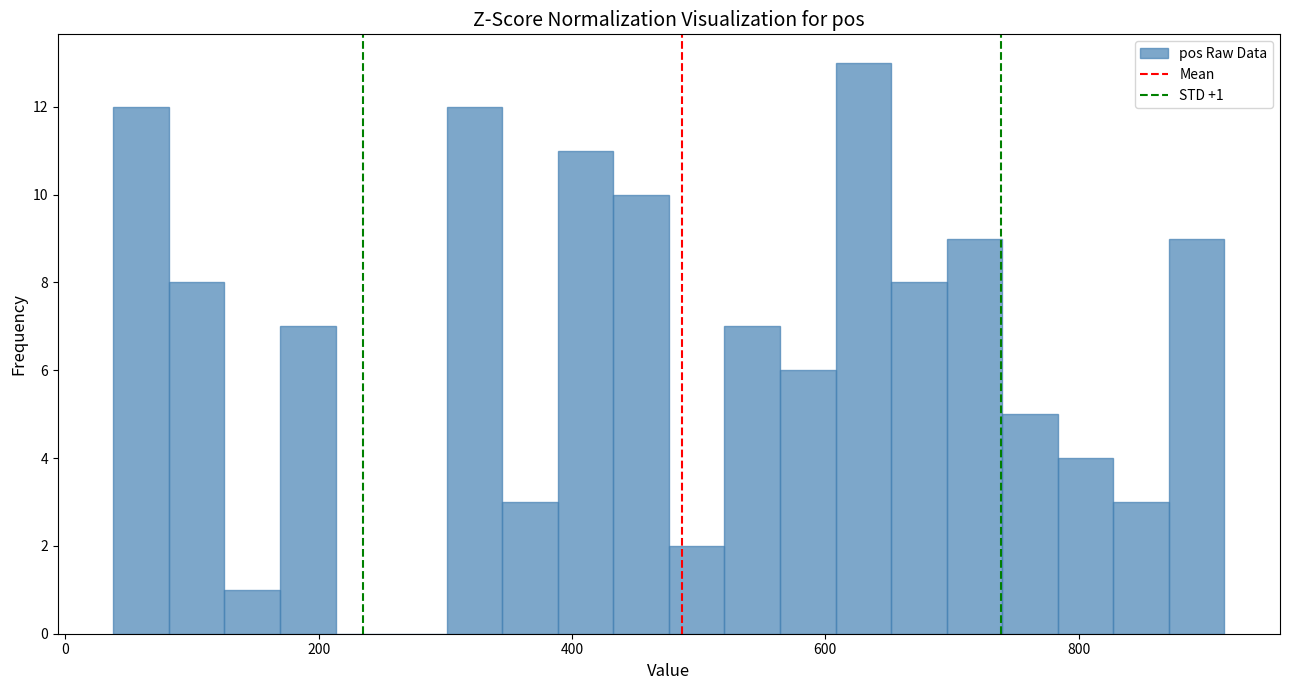

Read against the x-axis, roughly where is the centre of the tallest bar?

620